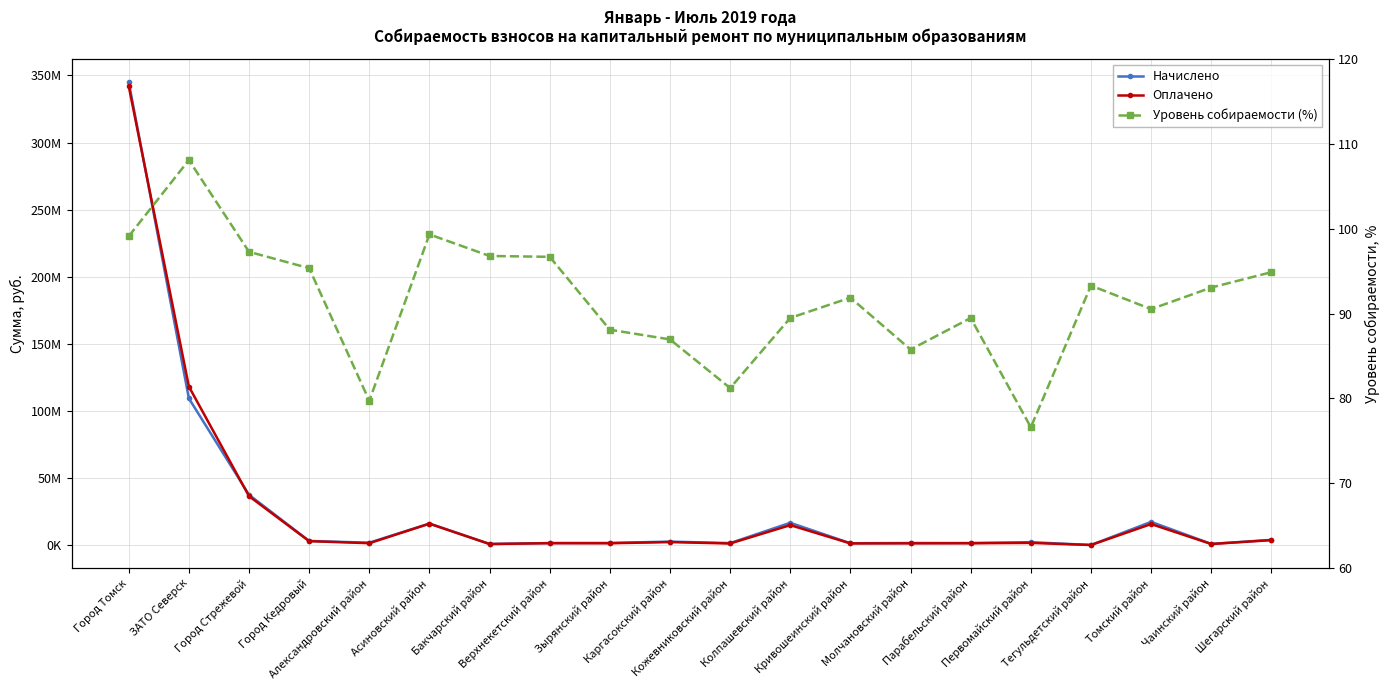

What is the maximum value shown in the chart?

345064420.4